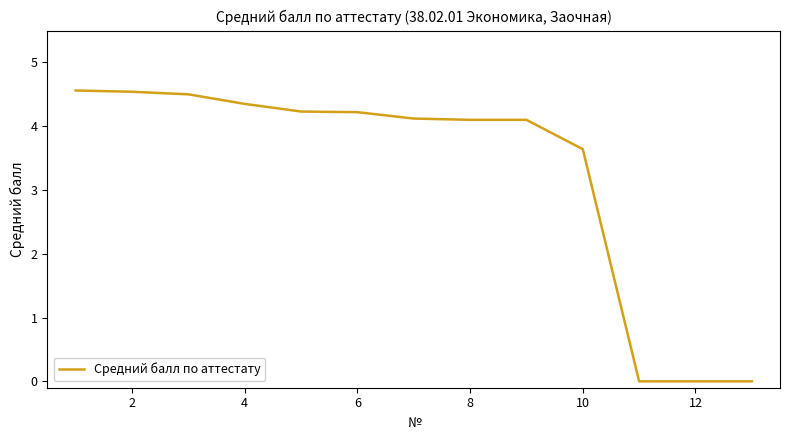

Is this an area chart (filled region under the line)?

No